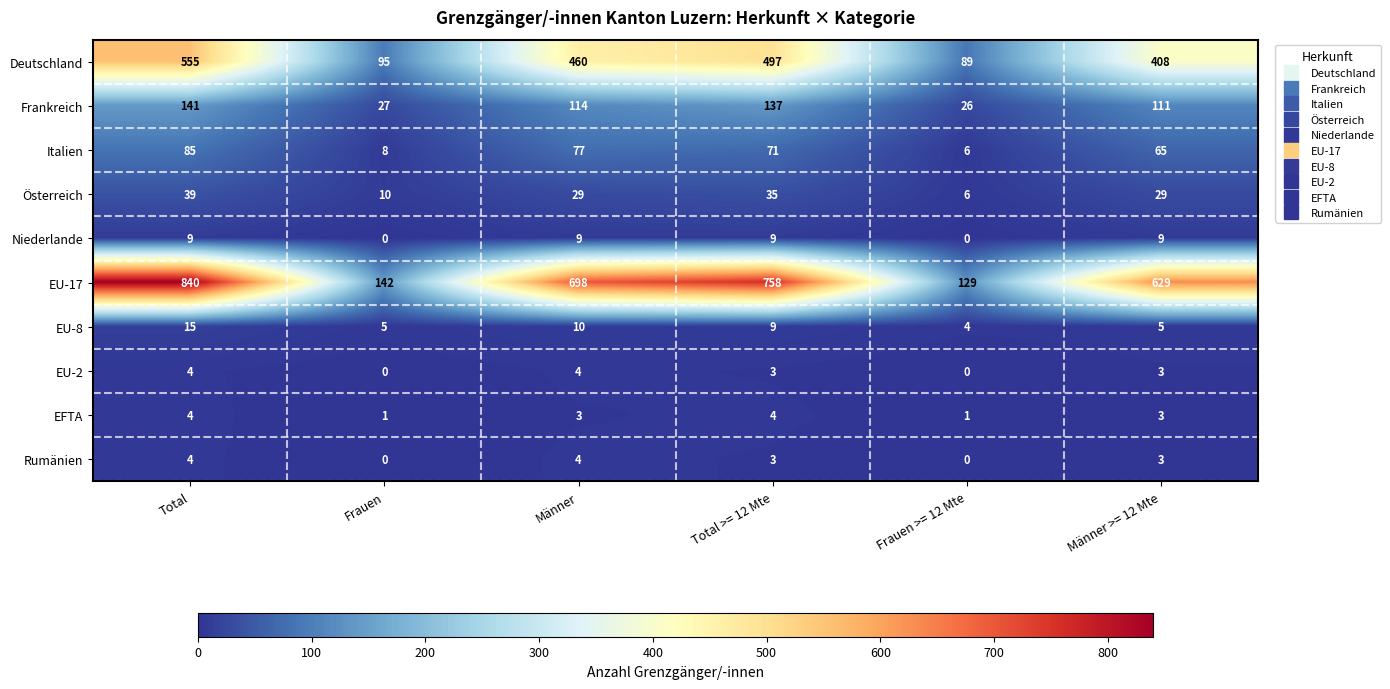

At which label does Österreich first exceed 29?

Total